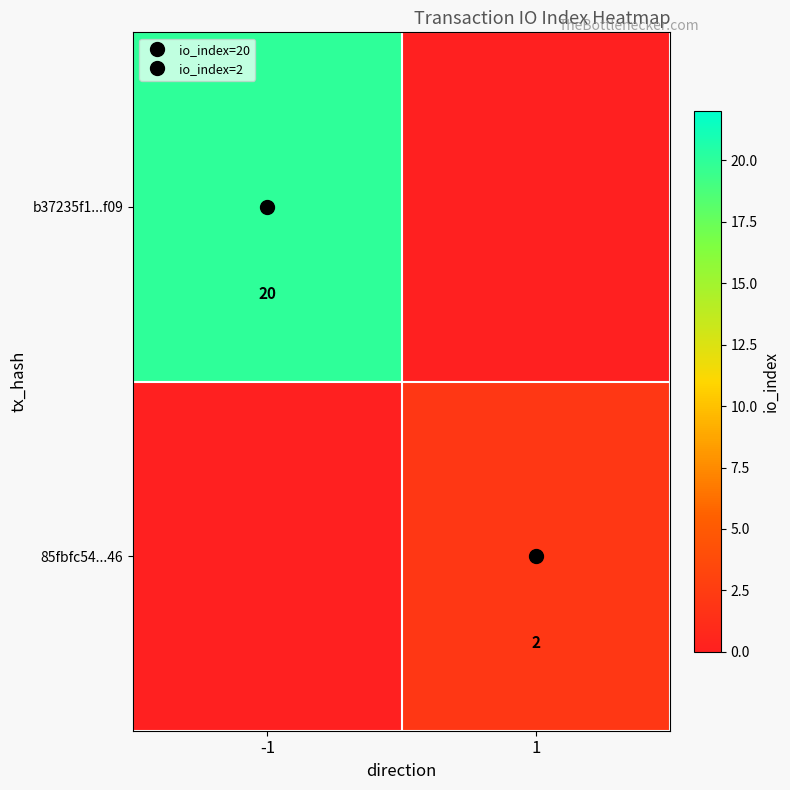

What is the difference between the highest and lowest values at -1?

20